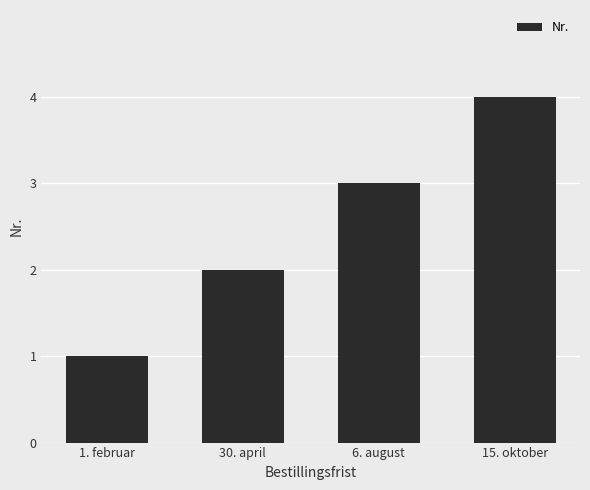

Rank the categories by value from lowest to highest.

1. februar, 30. april, 6. august, 15. oktober